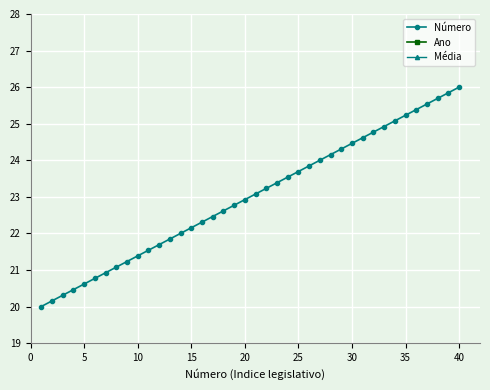

Reading right to left, list all the values displayed in this chart.

40=26.0	39=25.8	38=25.7	37=25.5	36=25.4	35=25.2	34=25.1	33=24.9	32=24.8	31=24.6	30=24.5	29=24.3	28=24.2	27=24.0	26=23.8	25=23.7	24=23.5	23=23.4	22=23.2	21=23.1	20=22.9	19=22.8	18=22.6	17=22.5	16=22.3	15=22.2	14=22.0	13=21.8	12=21.7	11=21.5	10=21.4	9=21.2	8=21.1	7=20.9	6=20.8	5=20.6	4=20.5	3=20.3	2=20.2	1=20.0